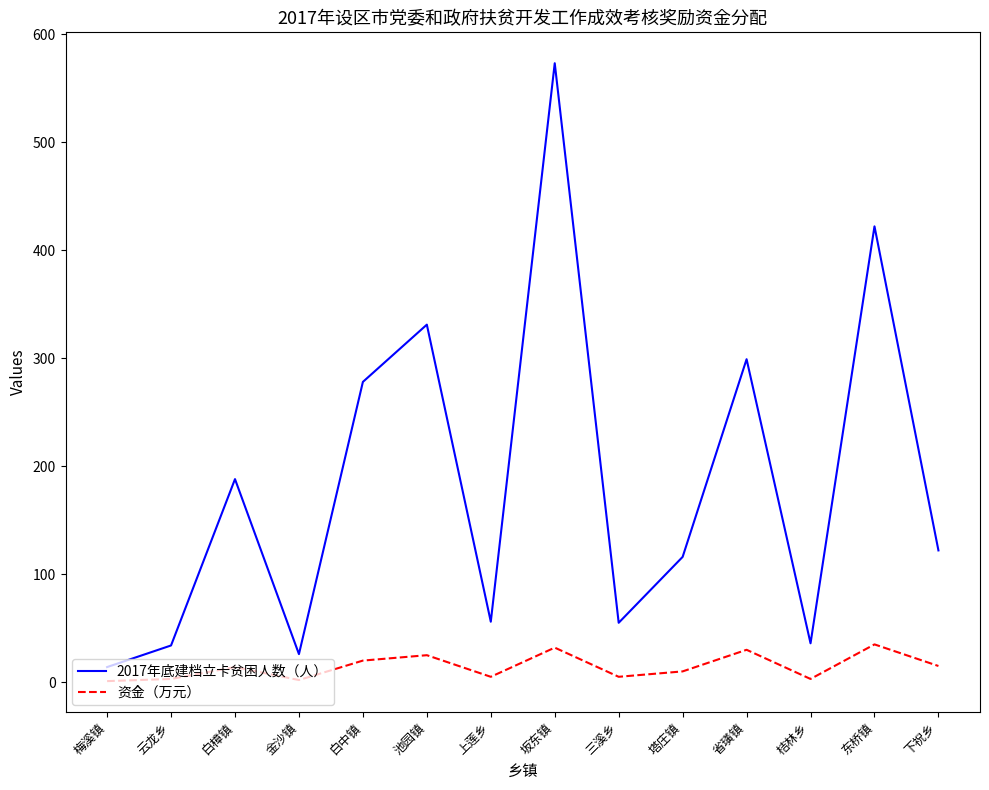

What position from the right is 上莲乡?

8